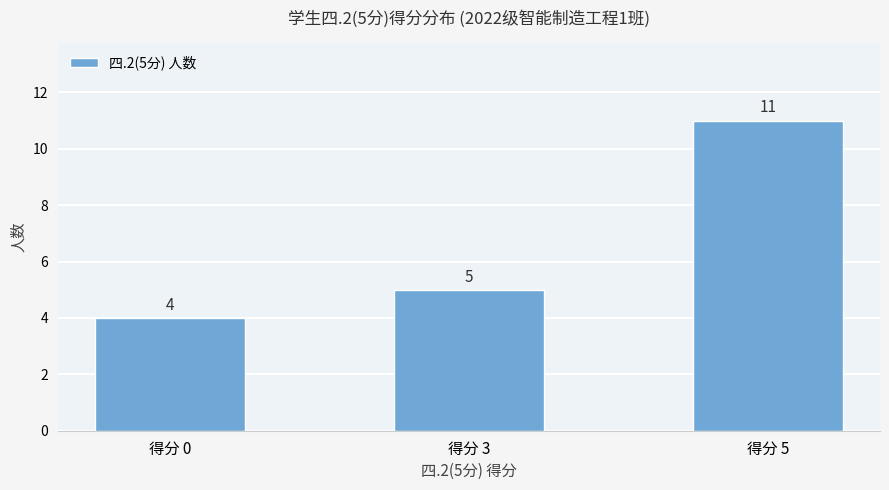

Does the chart contain stacked bars?

No